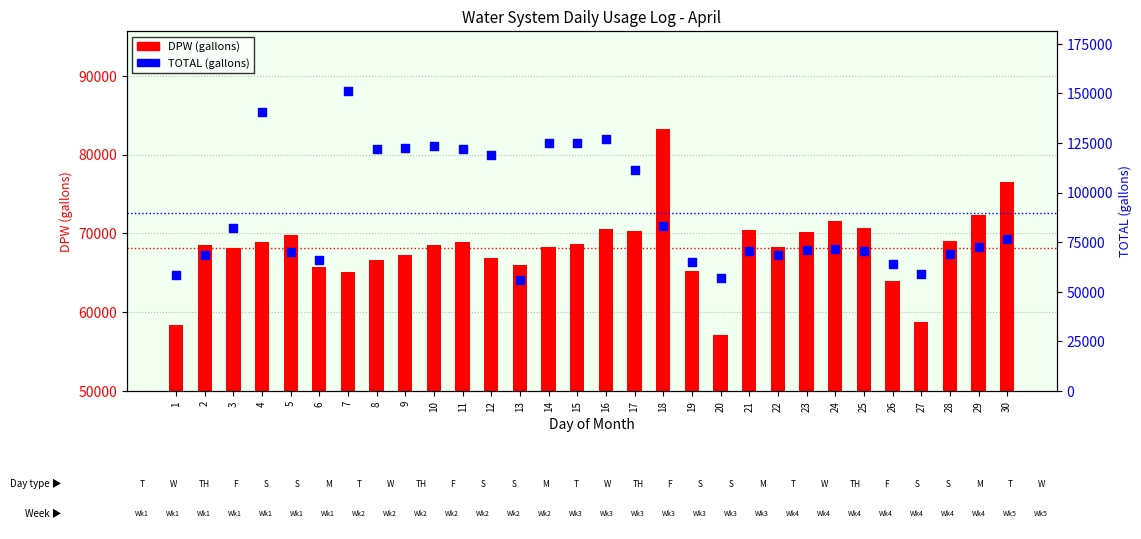

What are all the series names shown in the legend?

DPW (gallons), TOTAL (gallons)